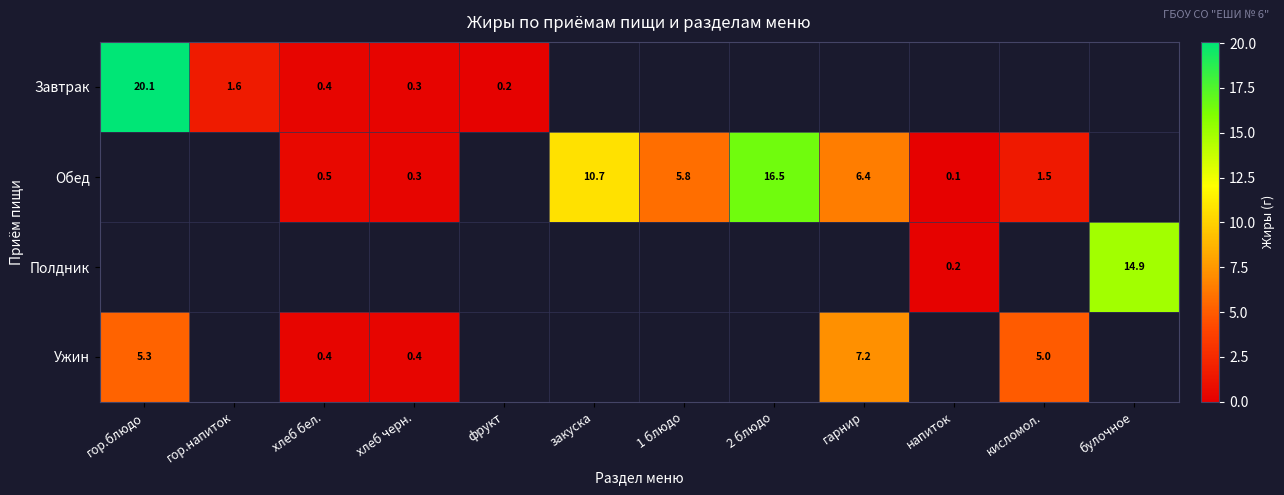

What is the lowest value of the Ужин series?

0.4